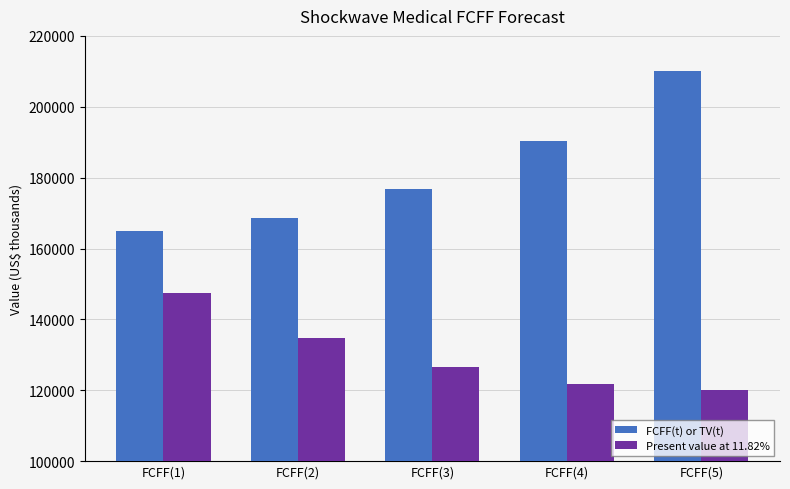

What is the difference between the maximum and second lowest values in the FCFF(t) or TV(t) series?

41664